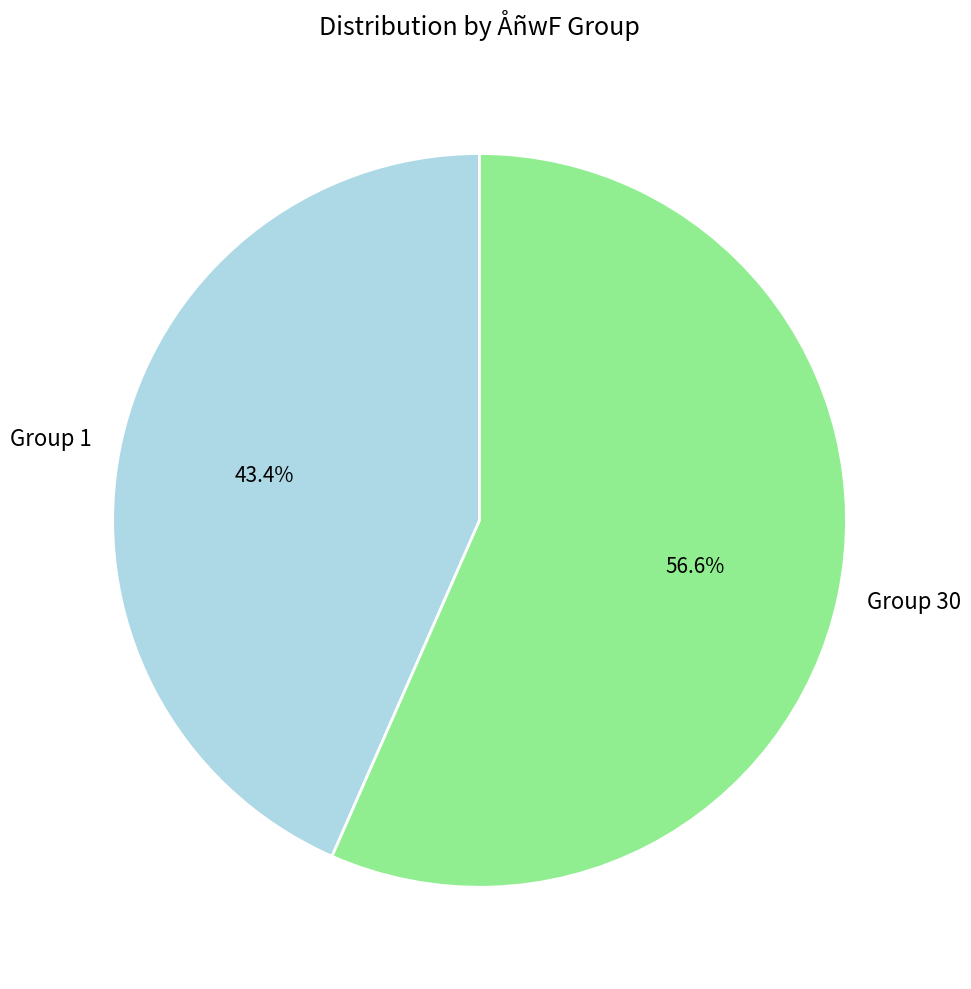

Is there a majority slice in this chart?

Yes